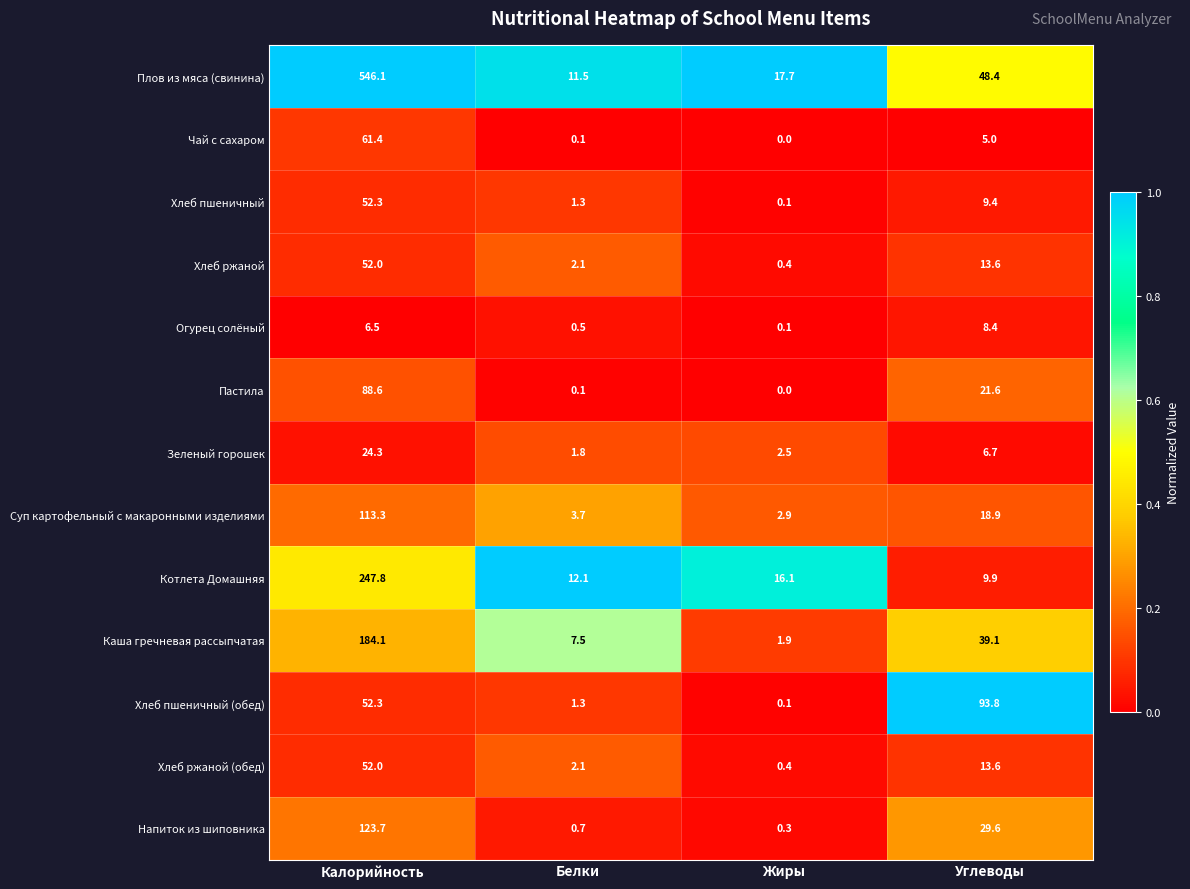

Which category has the highest value in the Чай с сахаром series?

Калорийность